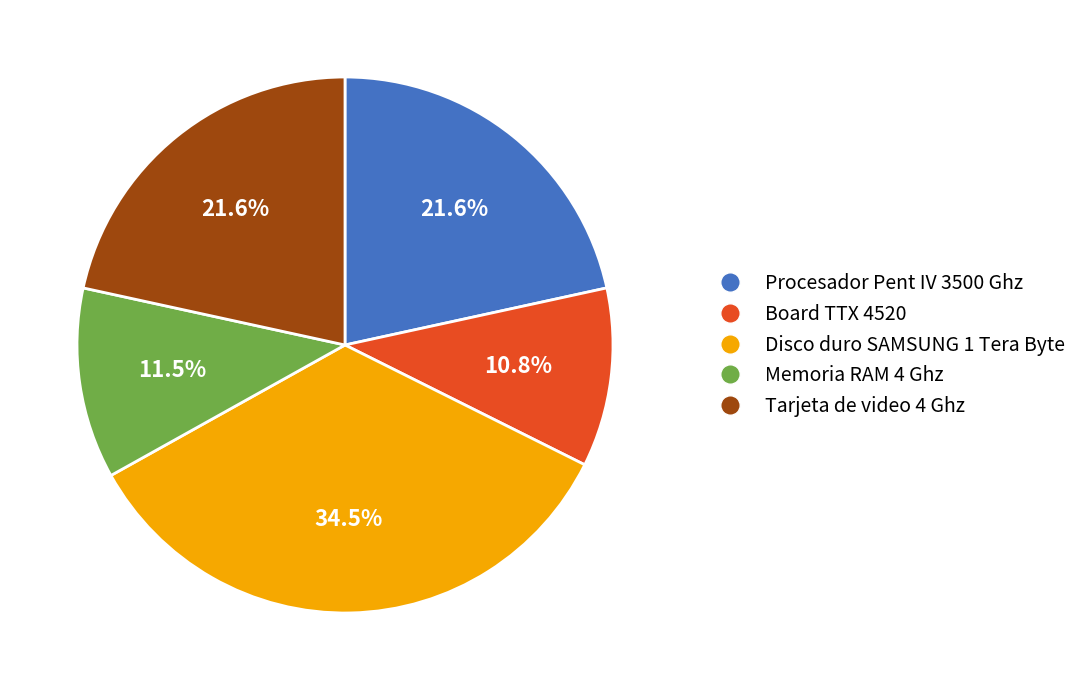

Approximately how many times larger is the value at Tarjeta de video 4 Ghz compared to Memoria RAM 4 Ghz?

1.9